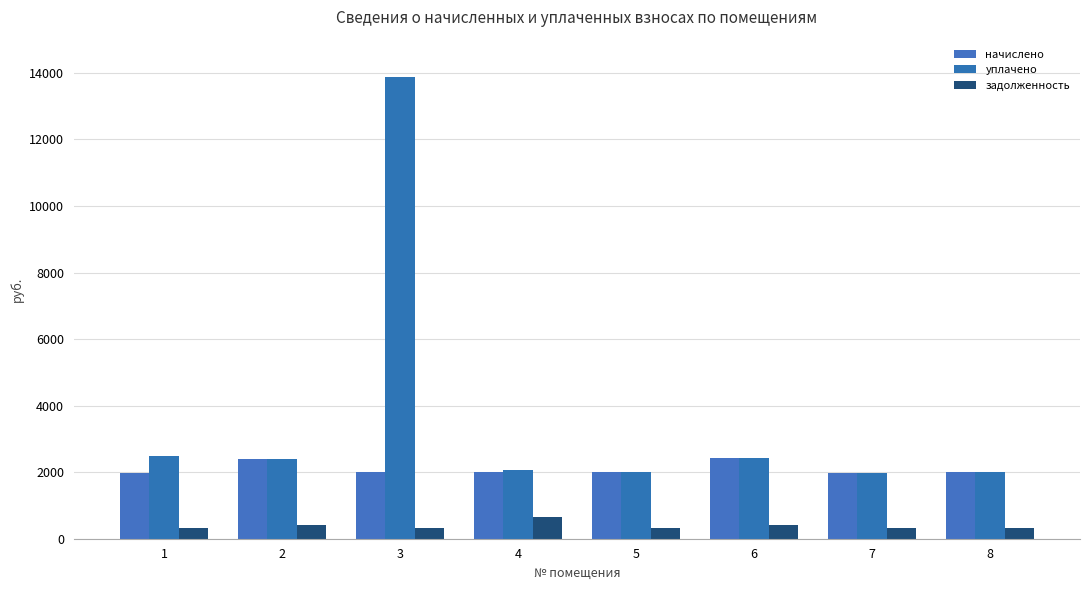

Rank the series by their maximum value, from highest to lowest.

уплачено, начислено, задолженность